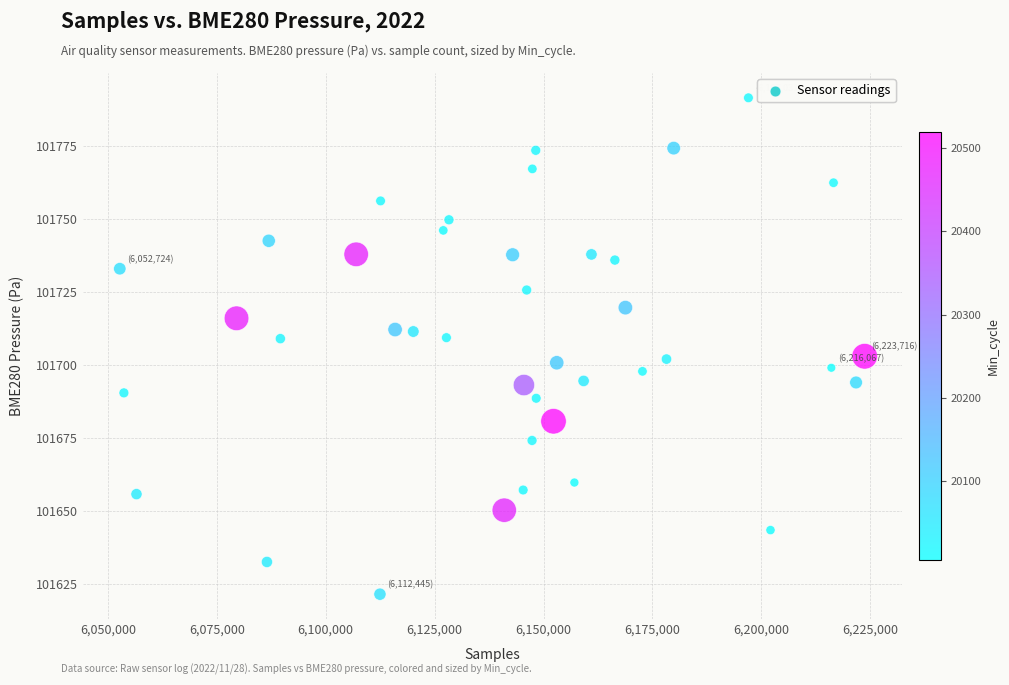

What is the range of X values (max minus min)?

170992.0